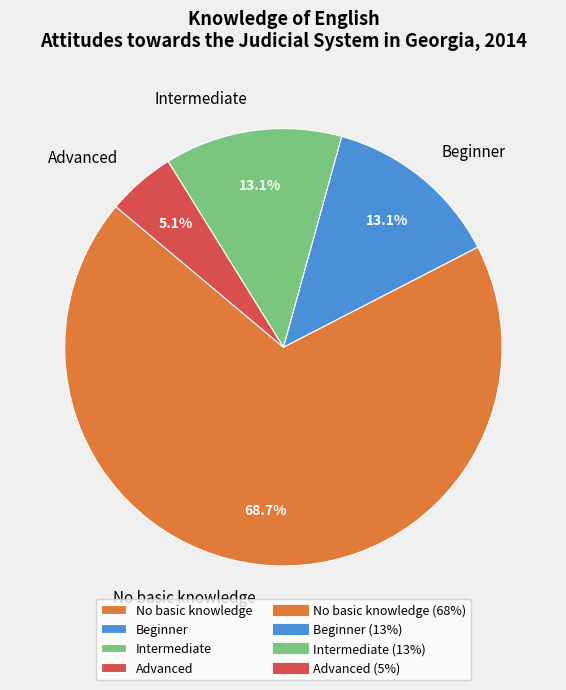

Which slice is the largest?

No basic knowledge